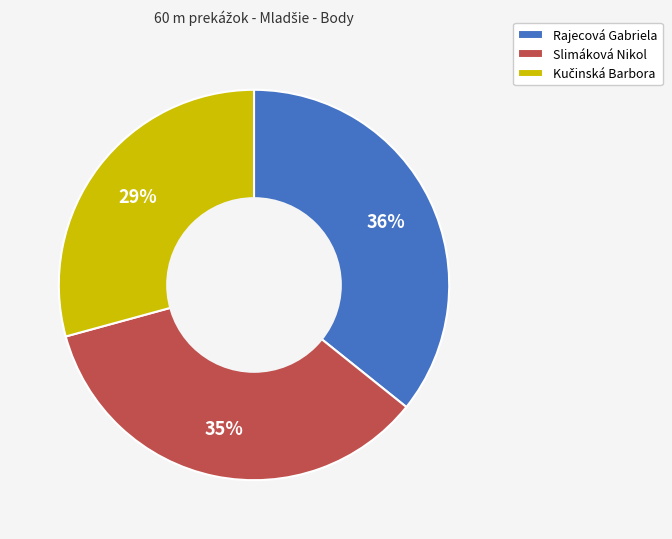

To the nearest percent, what is the average slice percentage?

33%